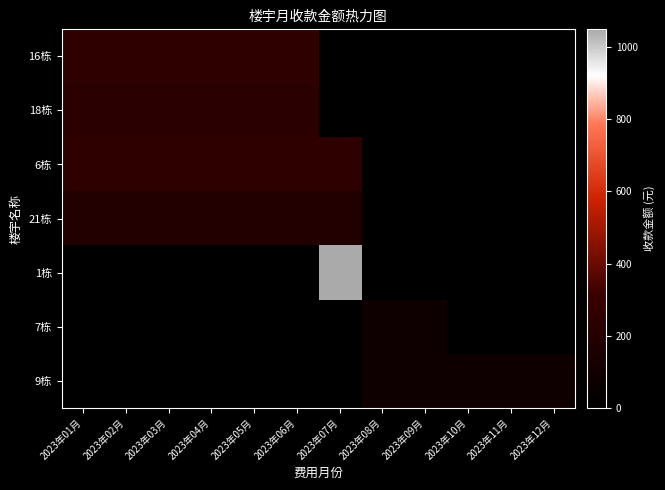

What is the total value across all series at 2023年08月?

160.0